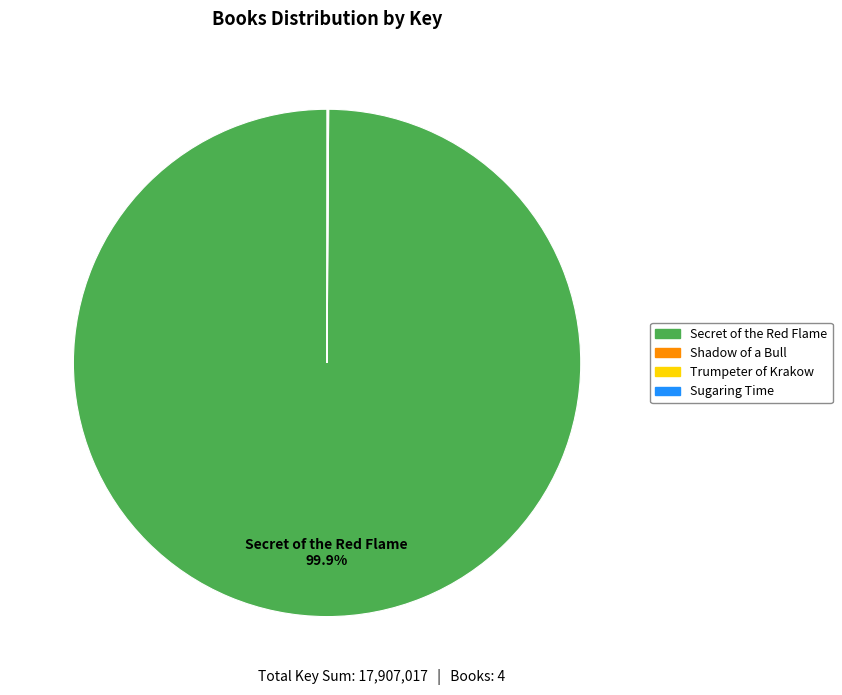

Is there any slice that represents more than half of the pie?

Yes